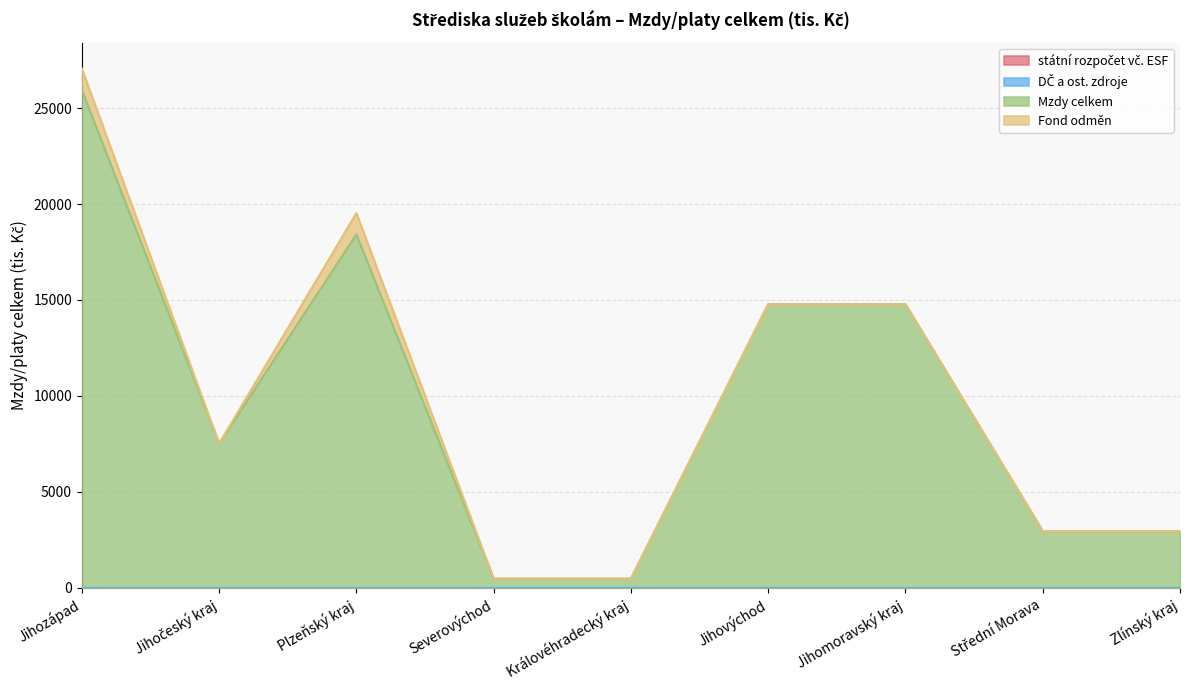

Which series has the largest total across all categories?

Mzdy celkem